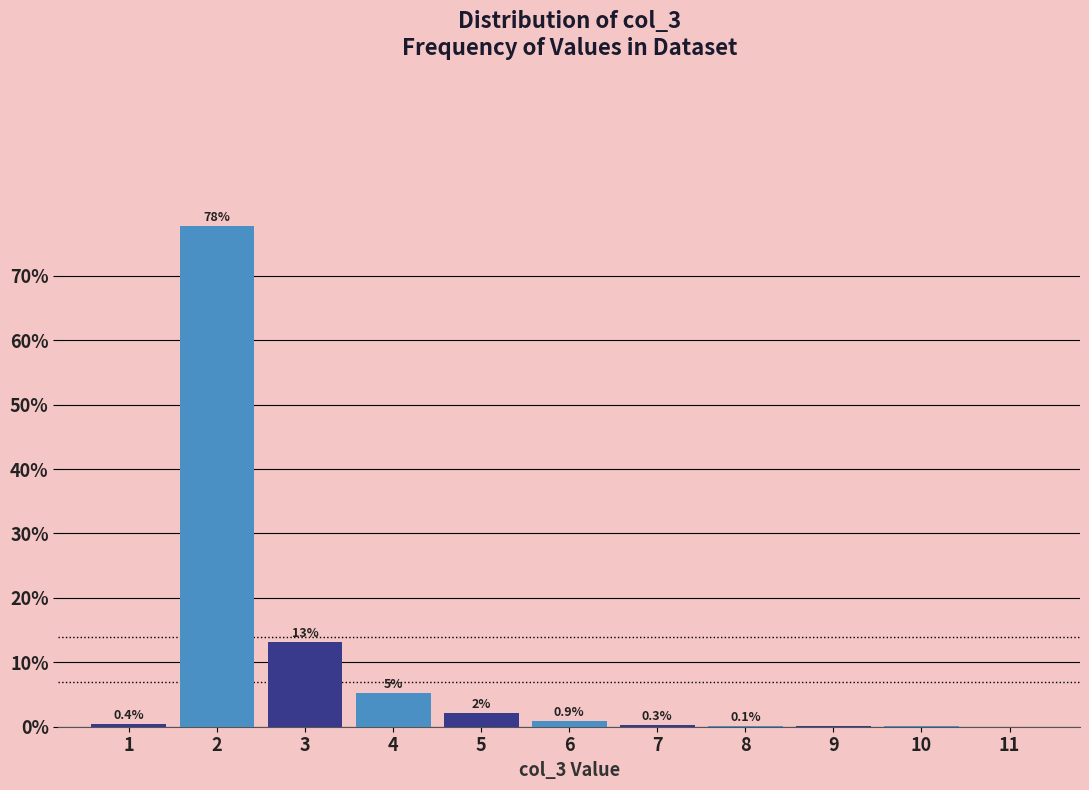

Which range on the x-axis has the tallest bar?

1.5 to 2.5